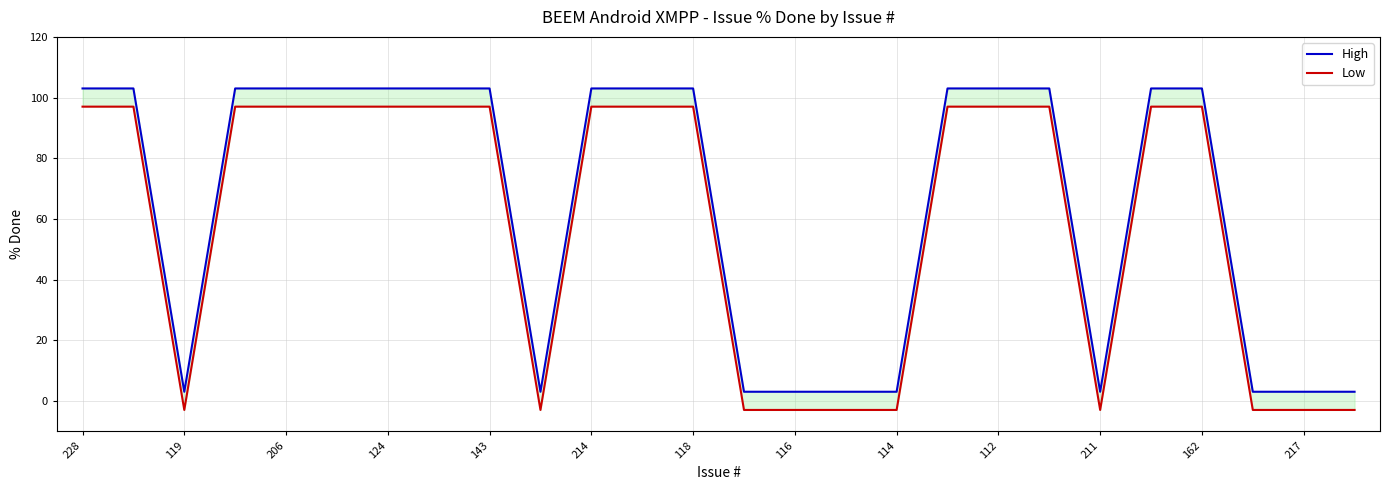

Rank the series at 124 from lowest to highest value.

Low, High